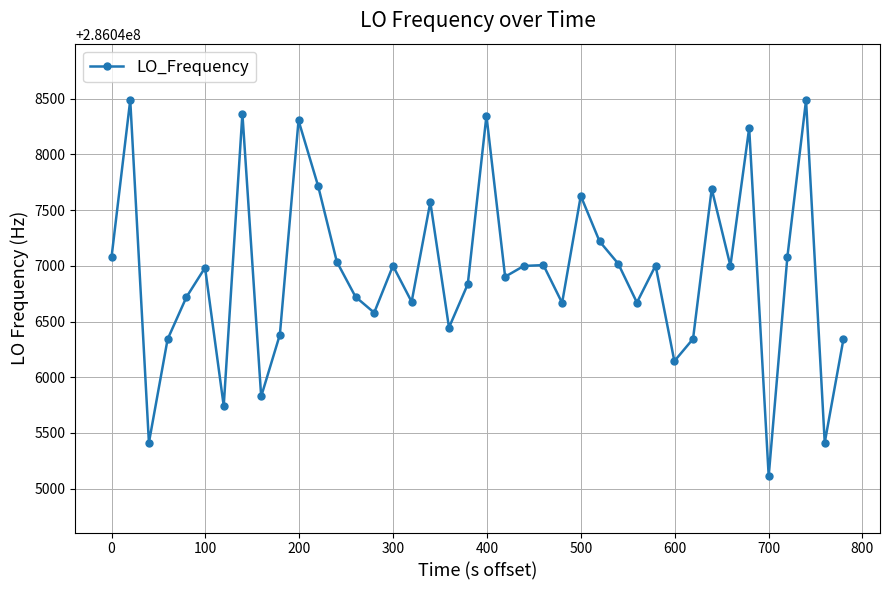

What is the minimum value shown in the chart?

286045113.2